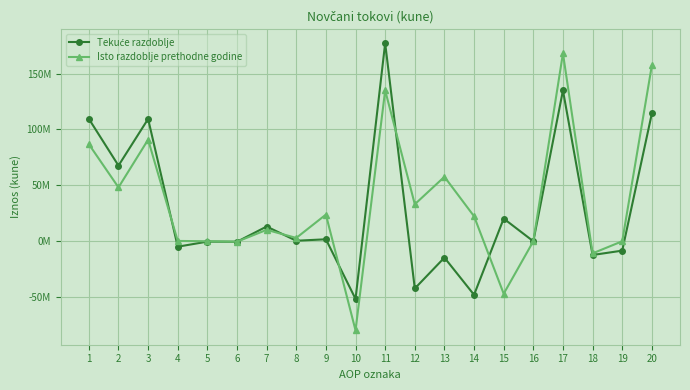

Is this an area chart (filled region under the line)?

No